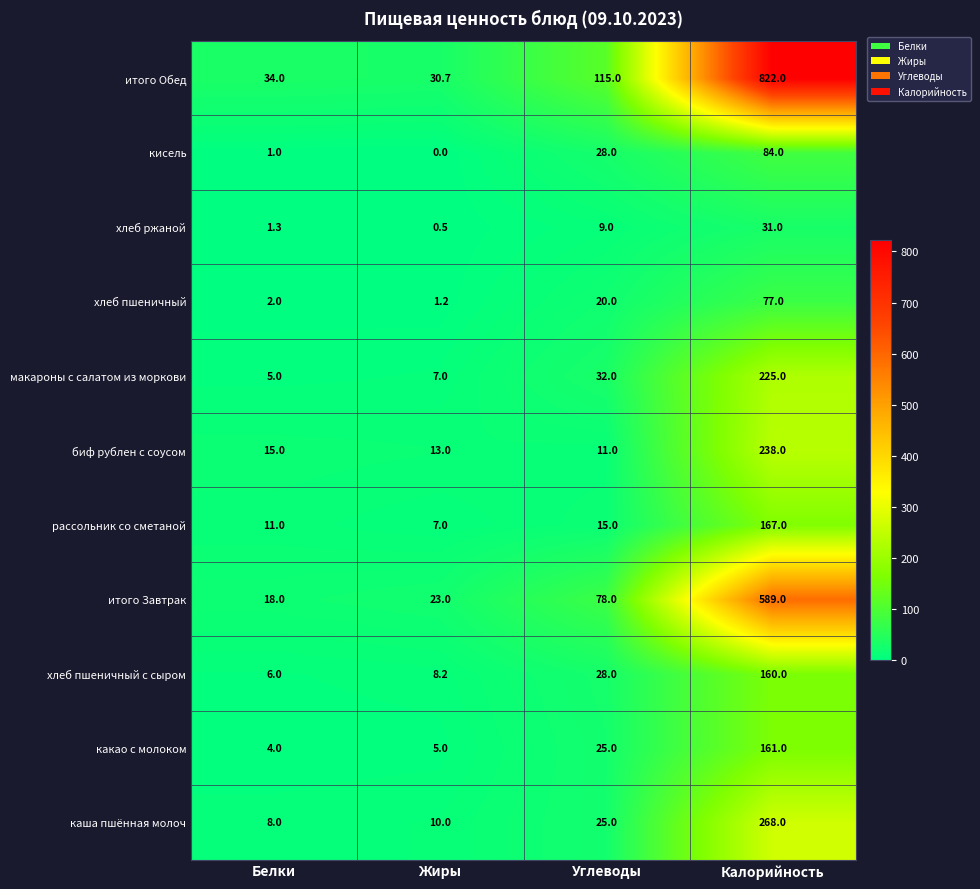

What value does the итого Завтрак series have at Белки?

18.0